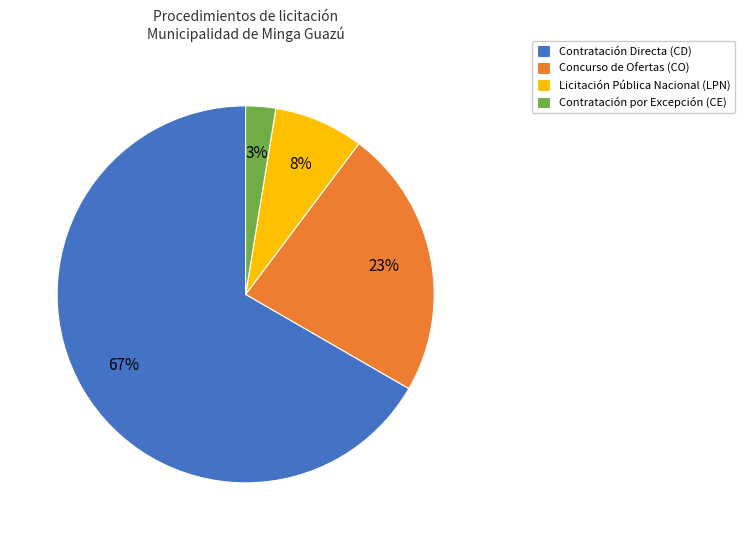

Between Licitación Pública Nacional and Contratación por Excepción, which is larger?

Licitación Pública Nacional